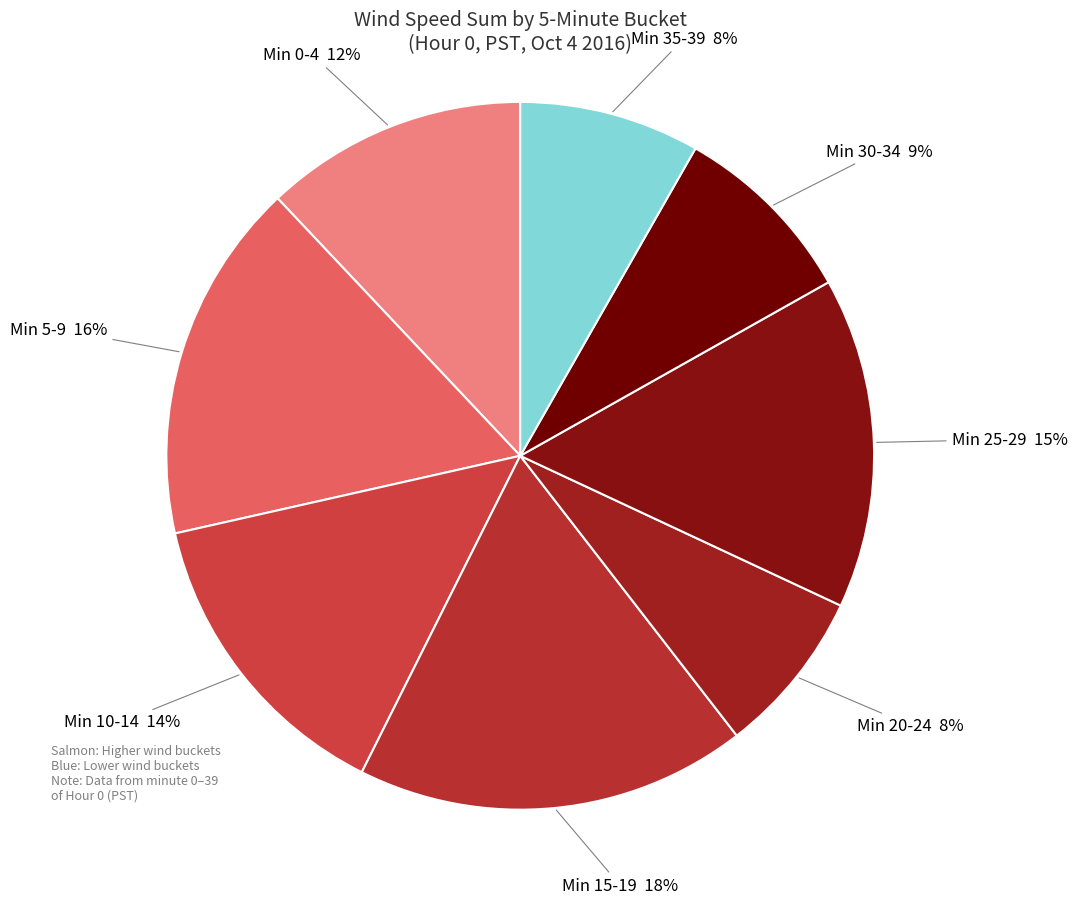

How many segments does this pie chart have?

8